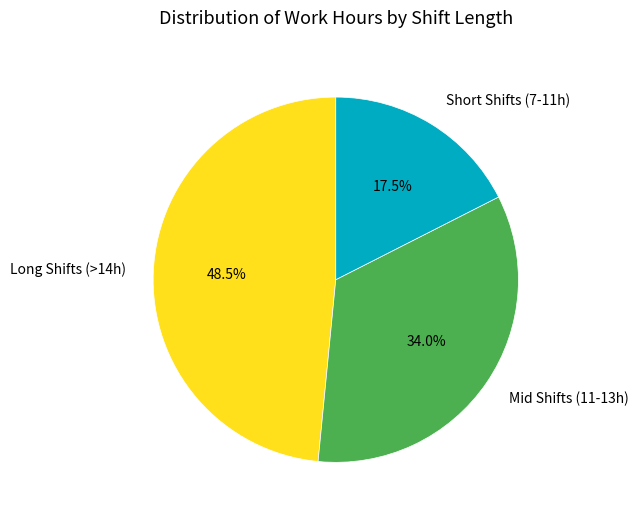

Which category has the smallest portion of the pie?

Short Shifts (7-11h)